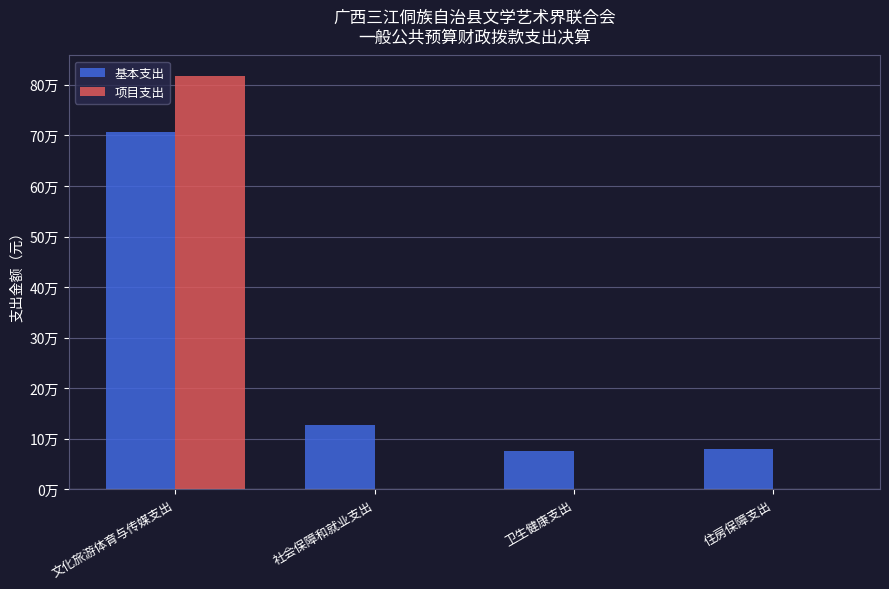

Rank the categories by 项目支出 value from lowest to highest.

社会保障和就业支出, 卫生健康支出, 住房保障支出, 文化旅游体育与传媒支出